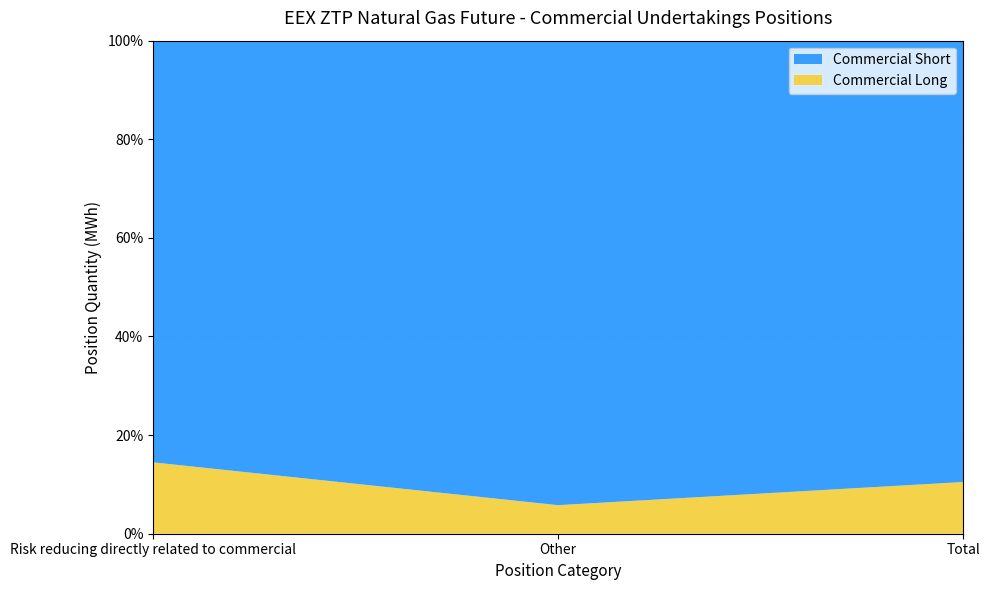

Reading right to left, what are all the values shown in this chart?

Commercial Long: Total=1641200	Other=416250	Risk reducing directly related to commercial=1224950
Commercial Short: Total=14011390	Other=6774655	Risk reducing directly related to commercial=7236735